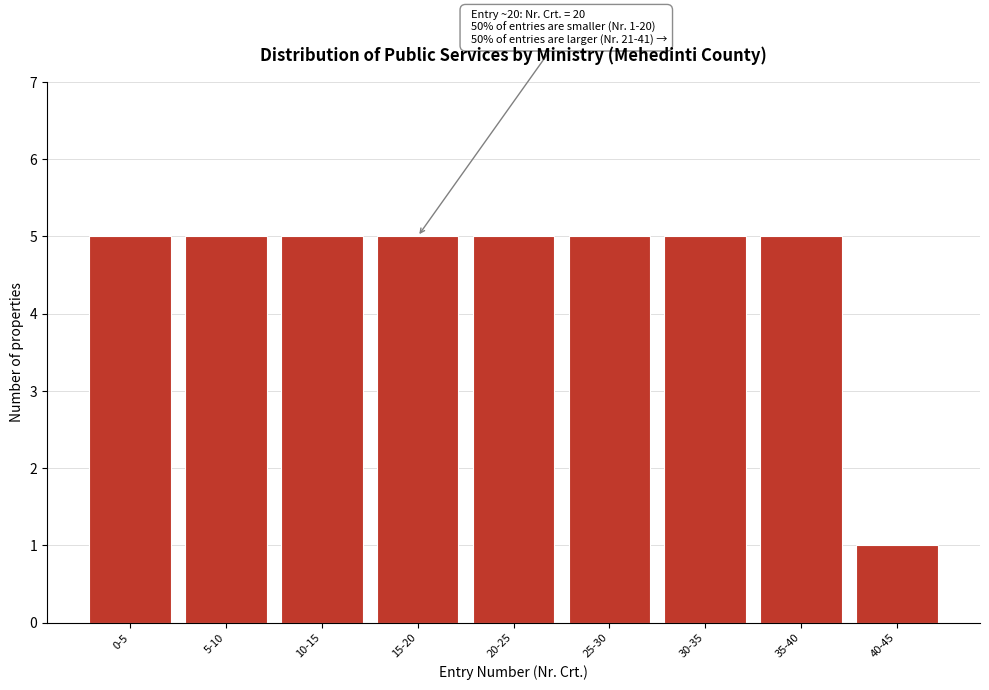

Reading left to right, list all the values displayed in this chart.

0-5=5	5-10=5	10-15=5	15-20=5	20-25=5	25-30=5	30-35=5	35-40=5	40-45=1